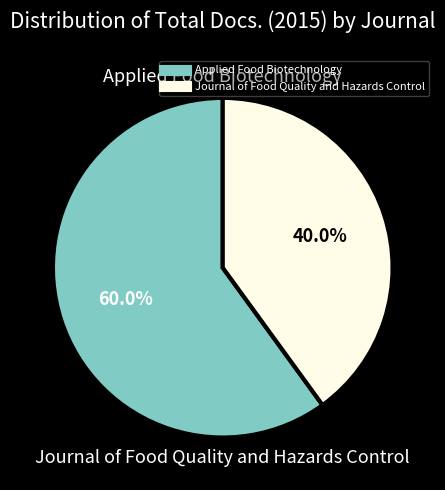

Which slice is the largest?

Applied Food Biotechnology